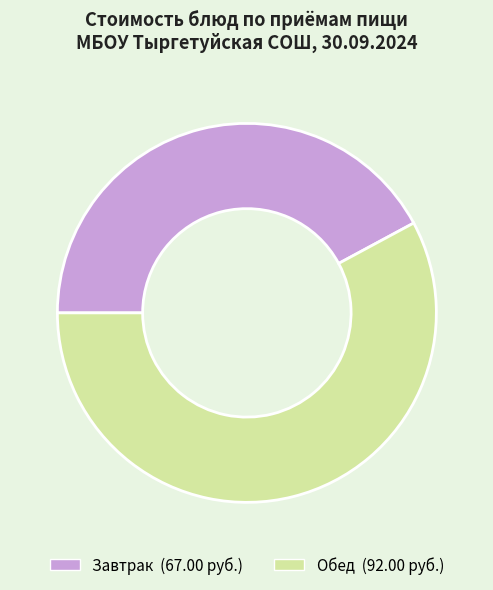

Does any single category account for the majority?

Yes